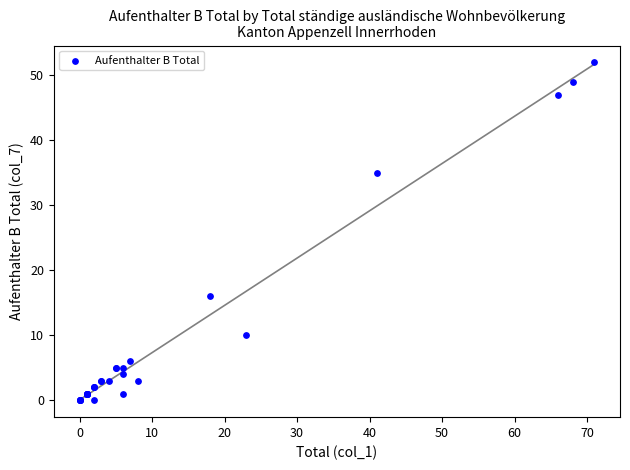

What Y value in the scatter plot is closest to 26?

35